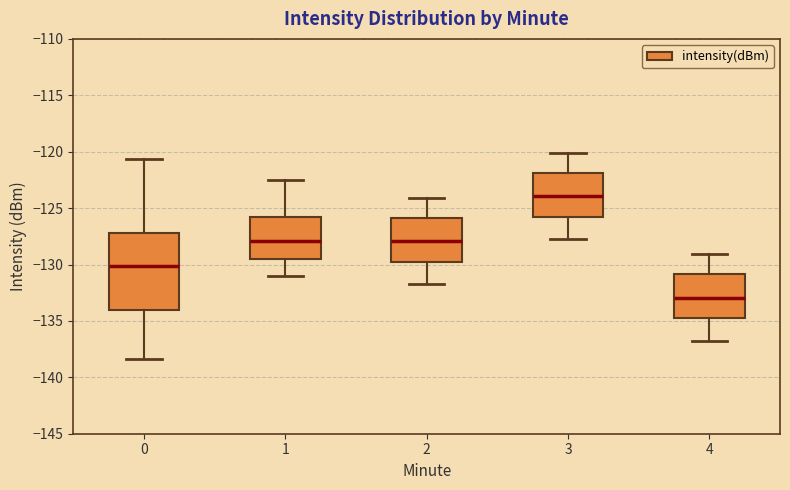

Where does the lower whisker of the box at x = 3 end on the y-axis? The values are not printed on the chart, so give them approximately, as read against the axis.

-128.0